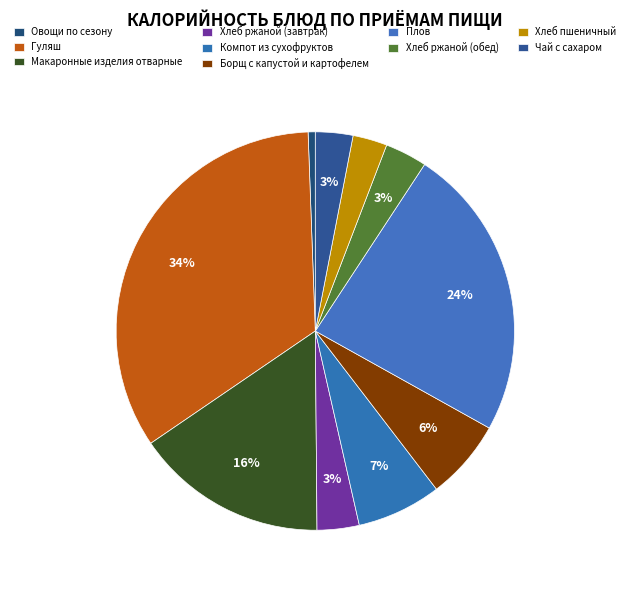

Does any single category account for the majority?

No